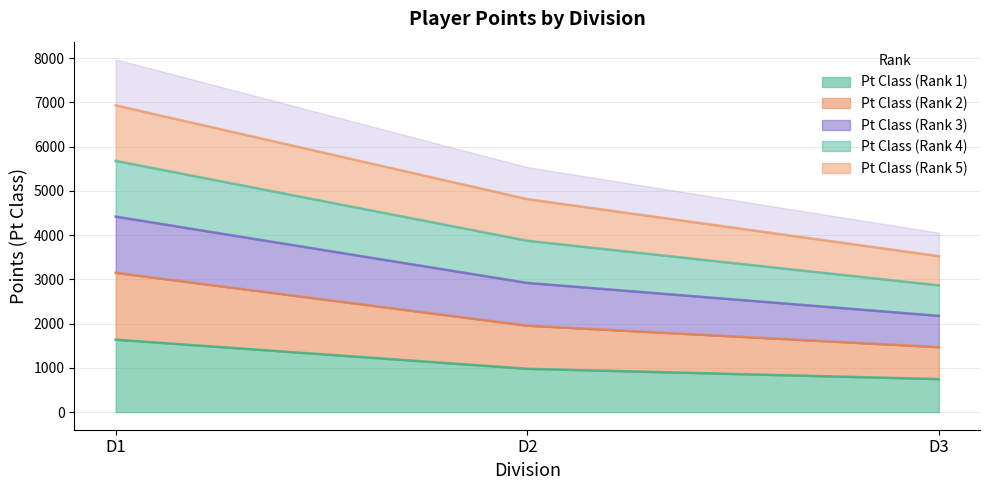

What is the sum of all Pt Class (Rank 1) values?

3363